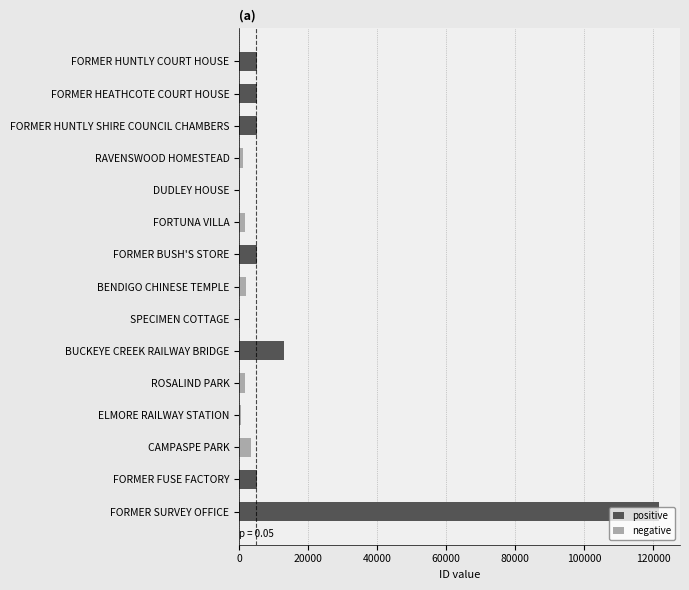

Reading left to right, transcribe all the data shown in this chart.

FORMER HUNTLY COURT HOUSE=5185	FORMER HEATHCOTE COURT HOUSE=5124	FORMER HUNTLY SHIRE COUNCIL CHAMBERS=5178	RAVENSWOOD HOMESTEAD=967	DUDLEY HOUSE=146	FORTUNA VILLA=1775	FORMER BUSH'S STORE=5235	BENDIGO CHINESE TEMPLE=2027	SPECIMEN COTTAGE=126	BUCKEYE CREEK RAILWAY BRIDGE=12860	ROSALIND PARK=1774	ELMORE RAILWAY STATION=424	CAMPASPE PARK=3309	FORMER FUSE FACTORY=5237	FORMER SURVEY OFFICE=121693